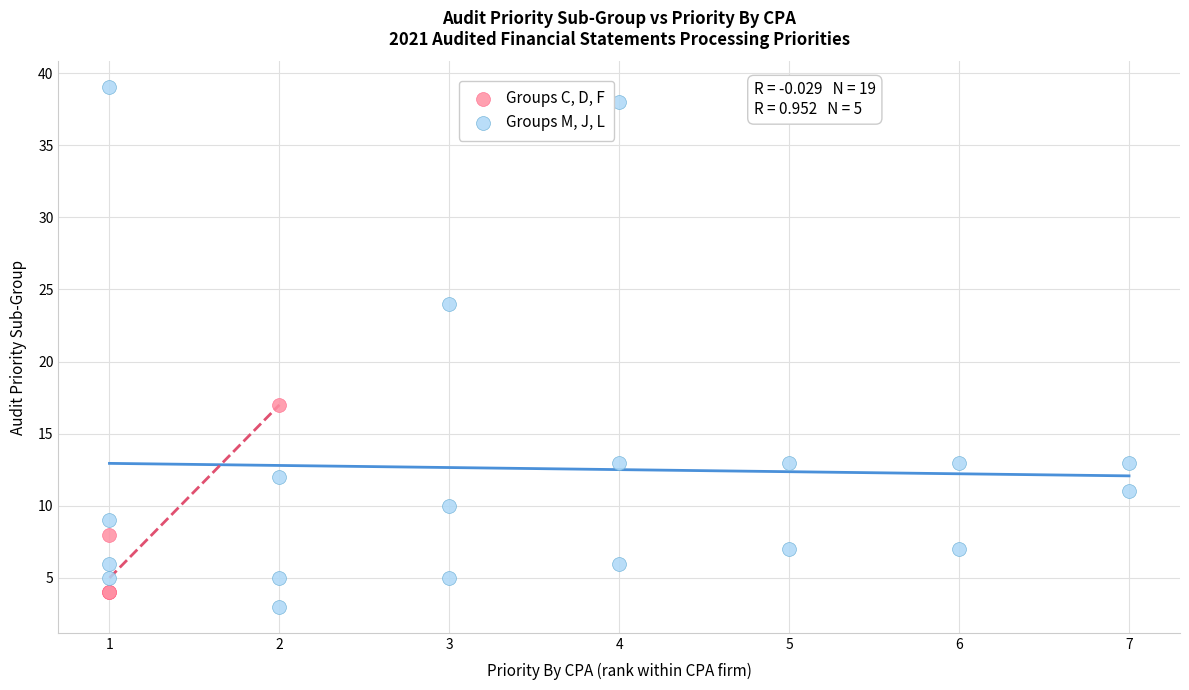

Which series has the largest Y range (max minus min)?

Groups M, J, L